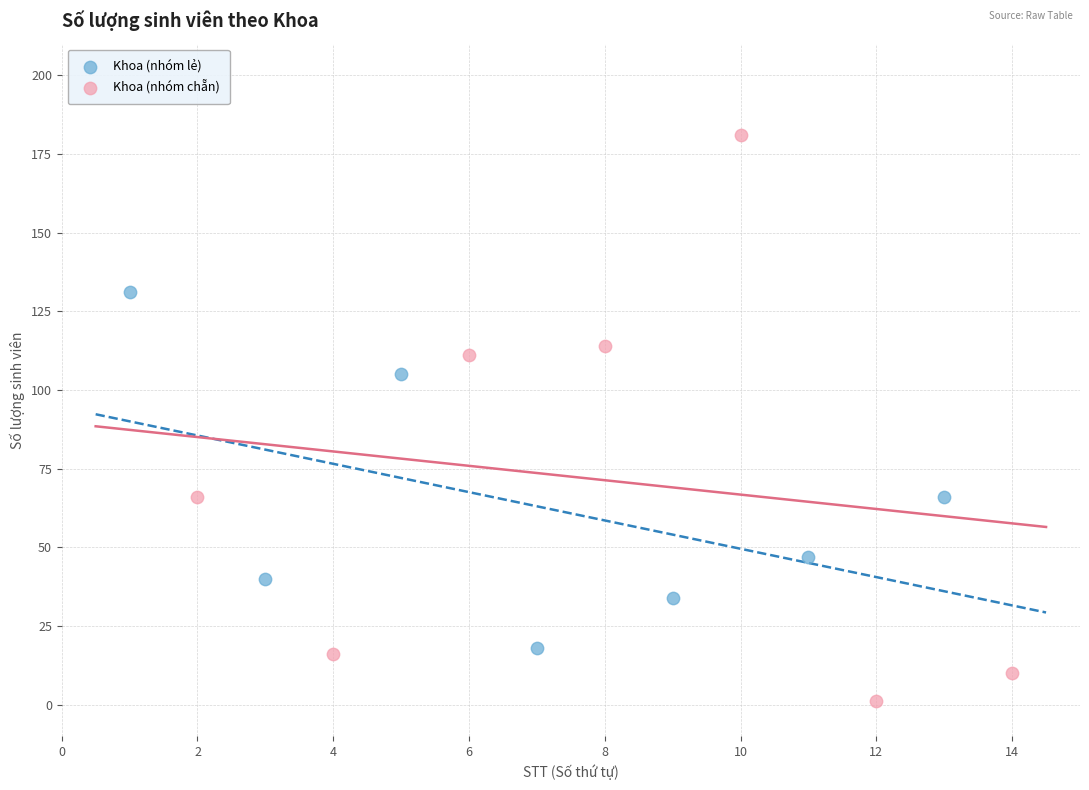

Which series has the widest spread of Y values?

Khoa (nhóm chẵn)